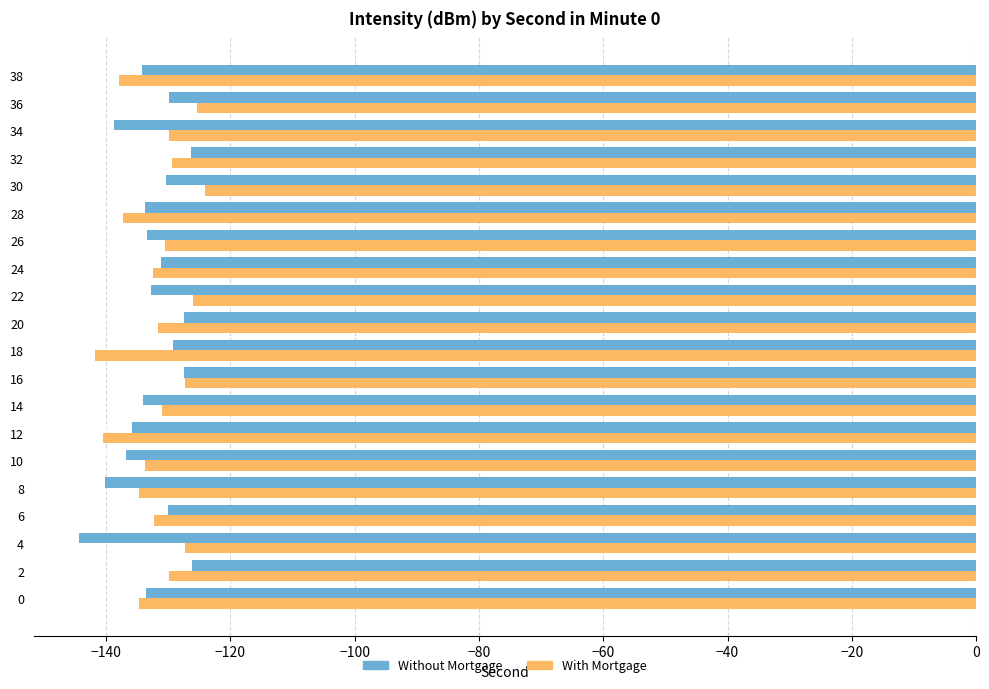

What is the maximum value shown in the chart?

-124.1